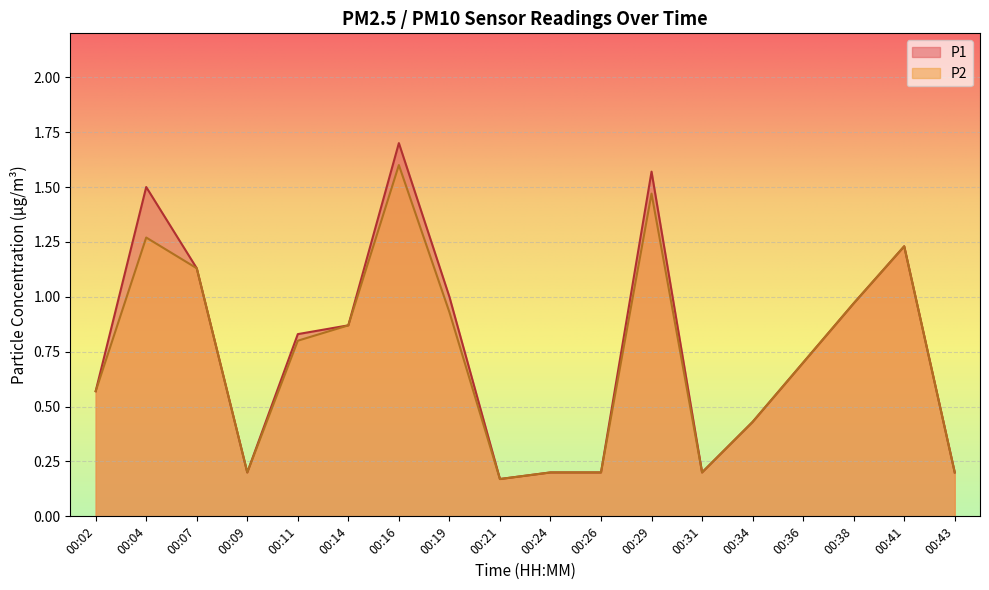

How many lines are shown in the chart?

2